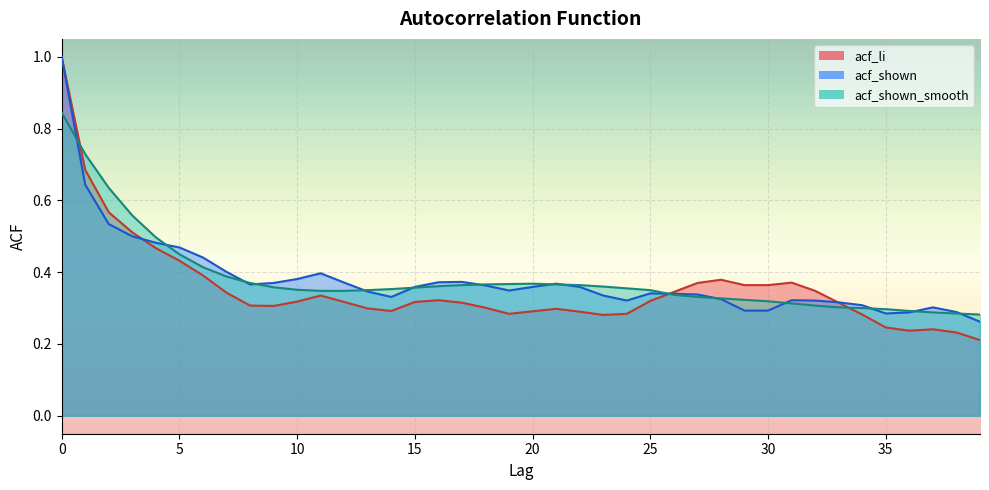

The acf_li series shows 0.4 at 9. True or false?

False